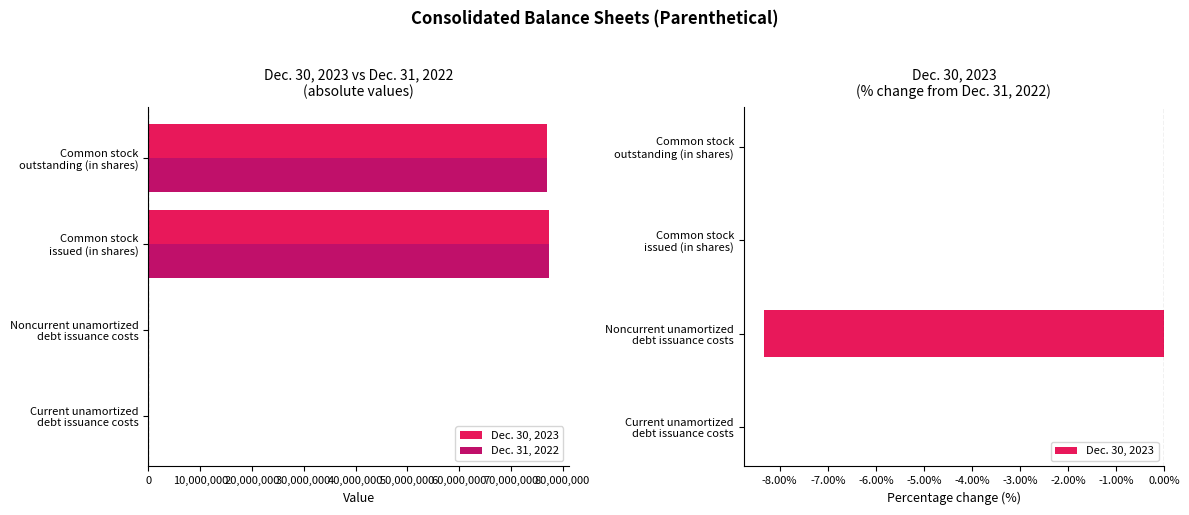

List the series in order of their peak value, lowest first.

Dec. 30, 2023, Dec. 31, 2022